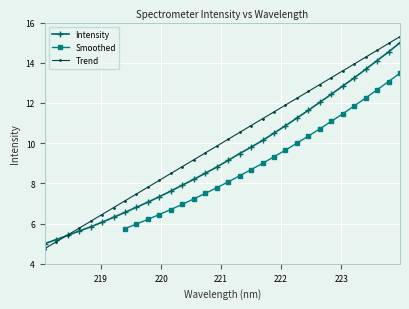

What is the sum of all values?

299.0